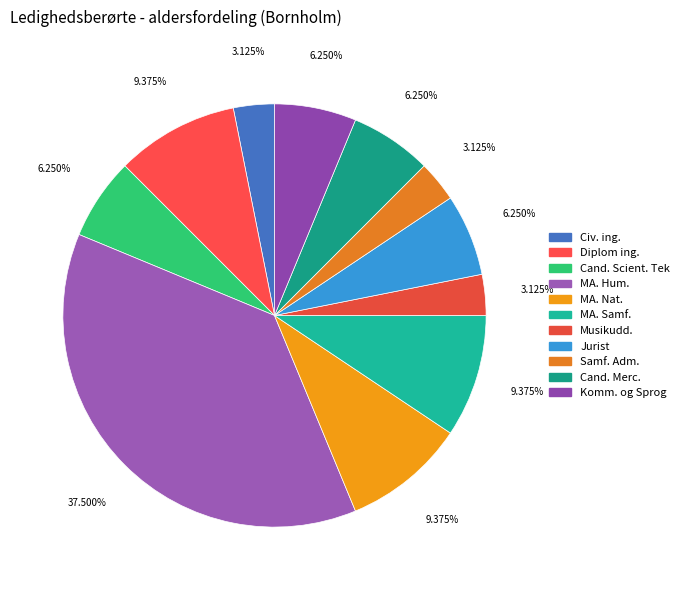

What portion of the pie excludes Jurist?

93.8%